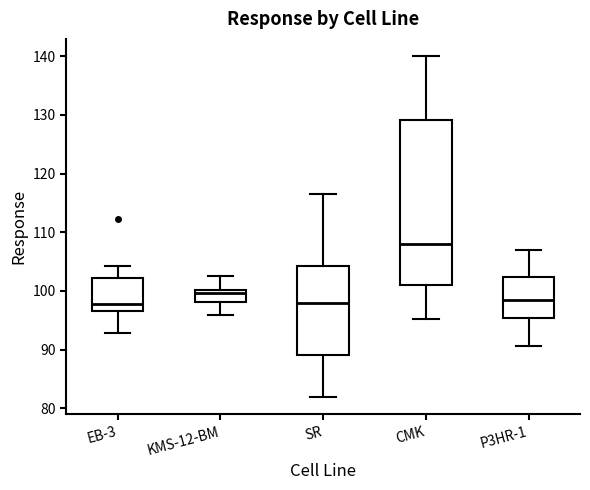

Which box is the tallest, from its lower edge to its upper edge?

CMK